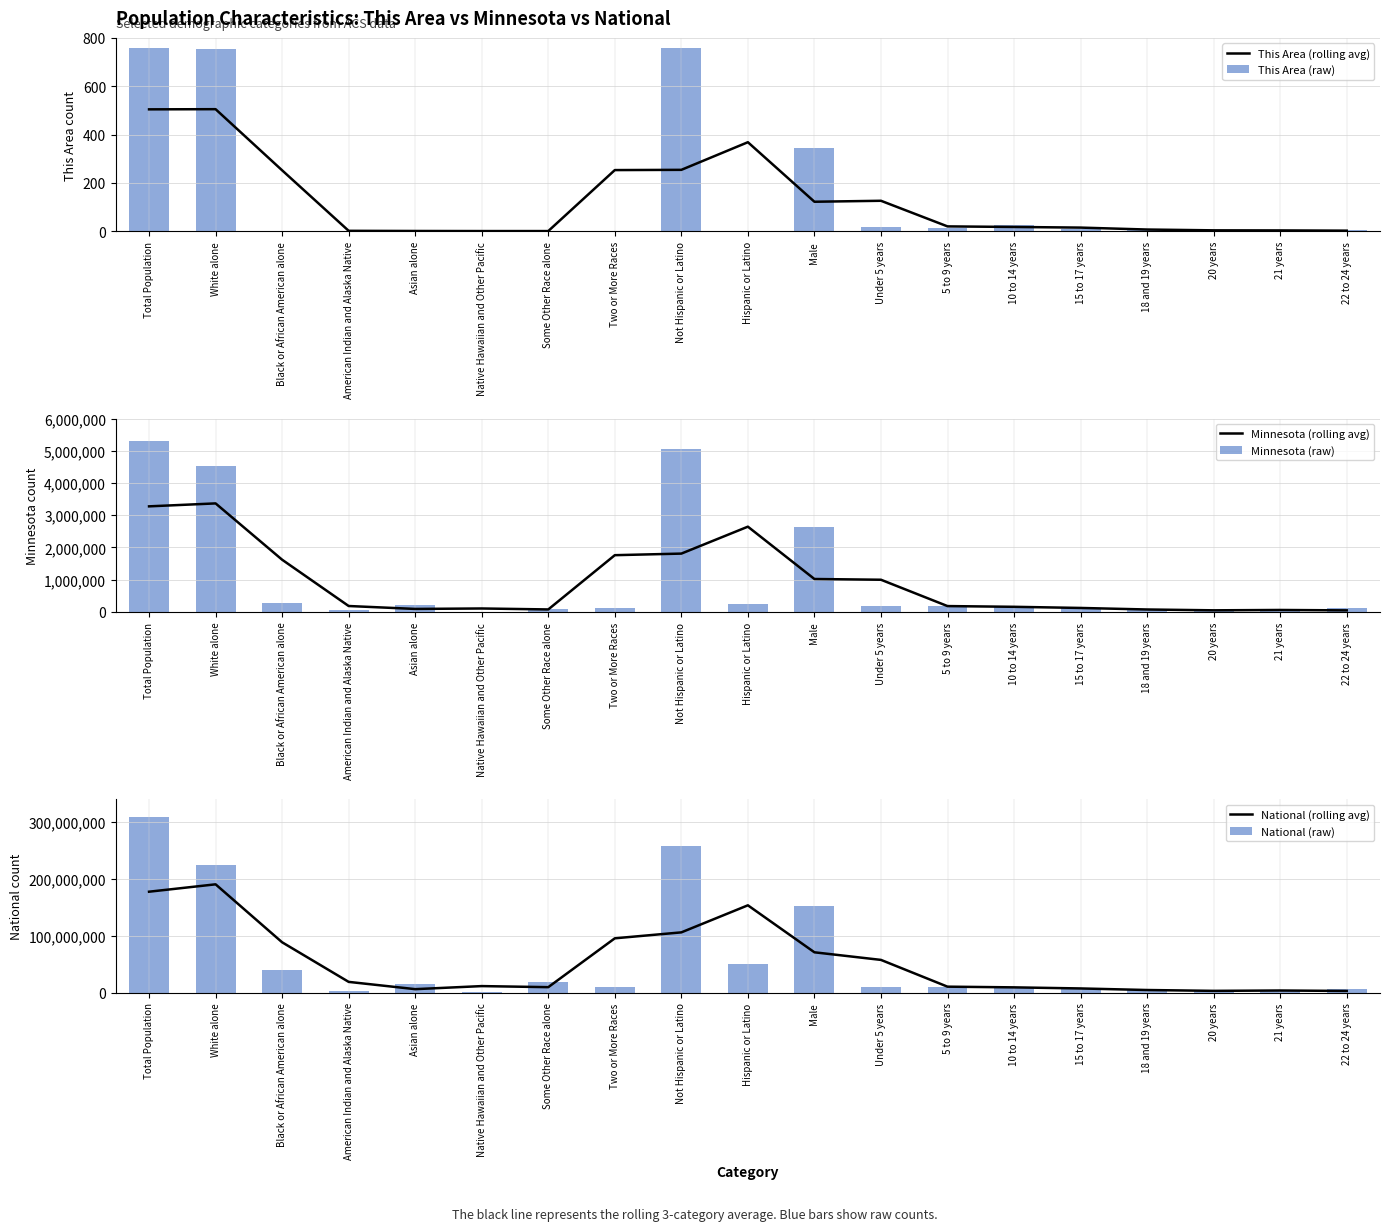

The value of National (rolling avg) at 10 to 14 years is 9208569.7. True or false?

True